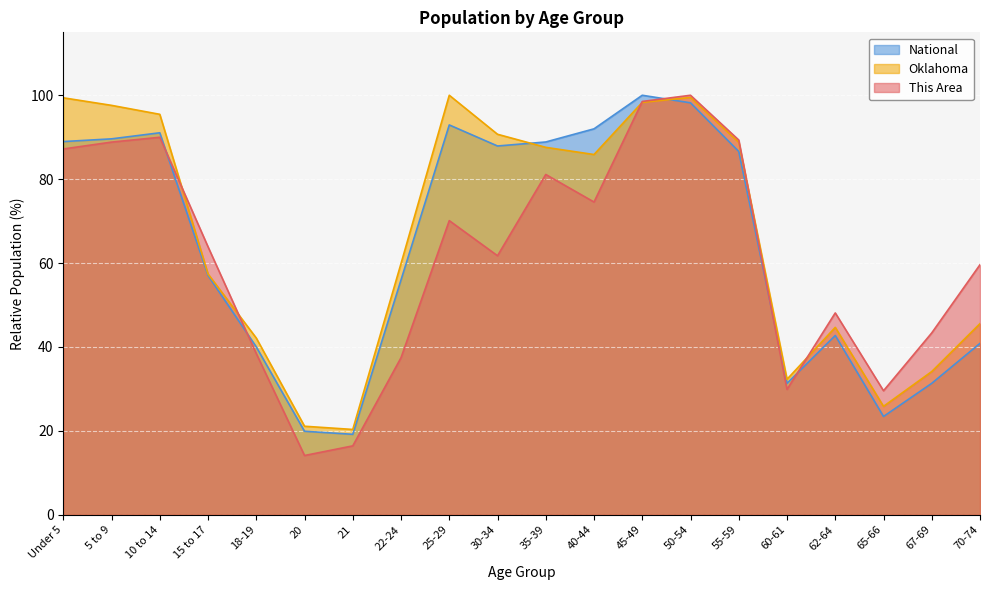

How many data points in This Area are above 63?

10